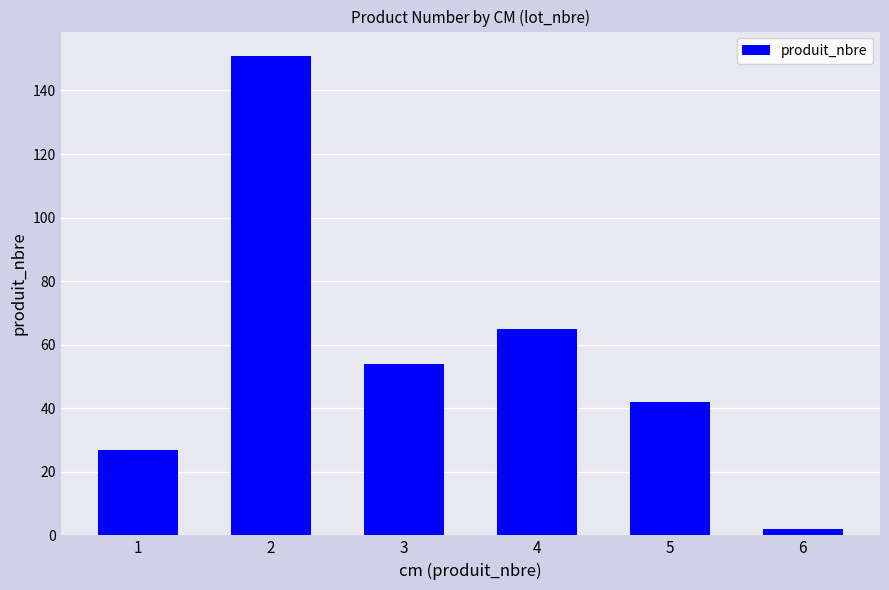

What is the difference between the maximum and minimum values?

149